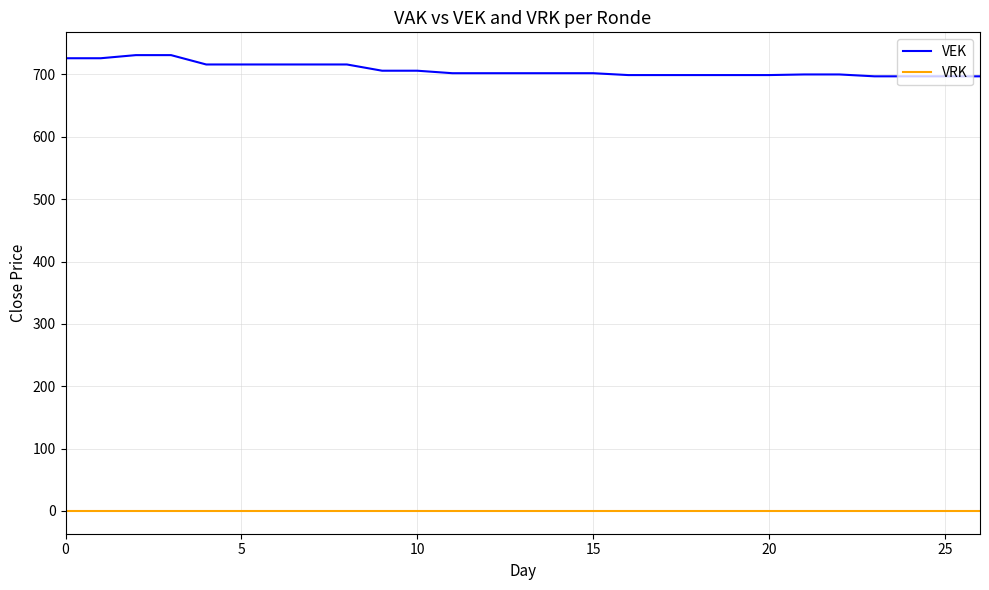

What is the greatest value displayed?

731